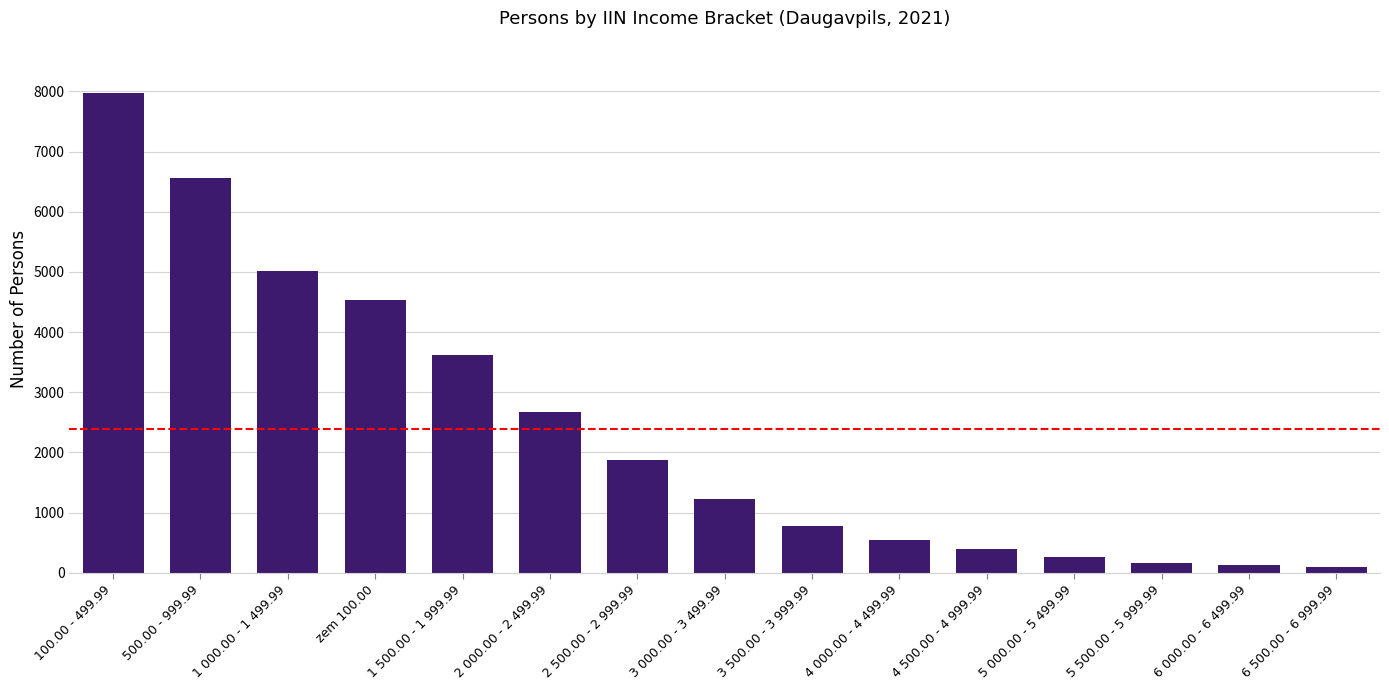

What is the value of the 12th bar from the left?

261